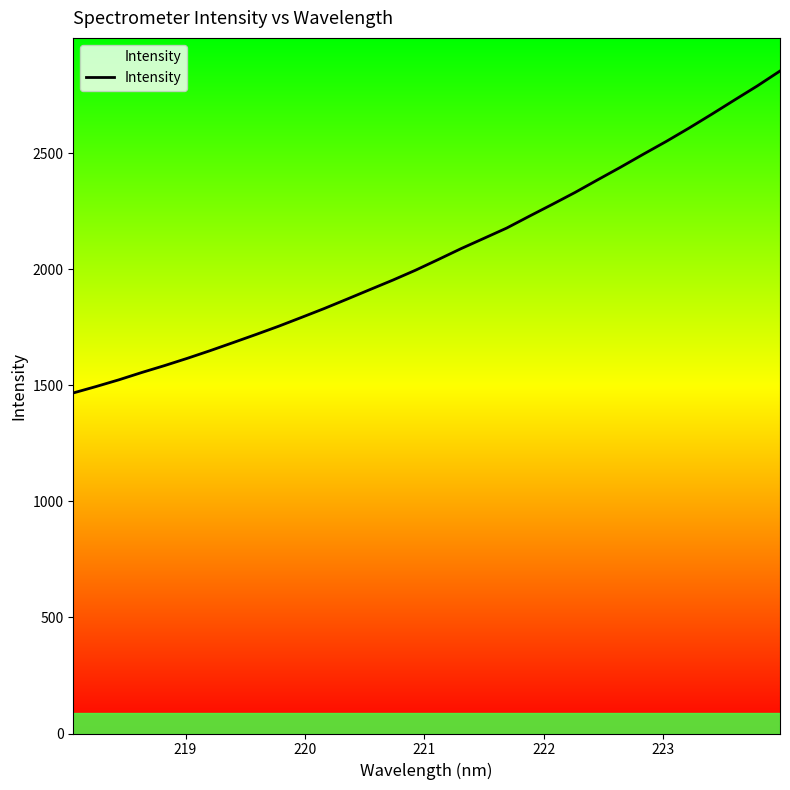

What is the maximum value shown in the chart?

2854.9